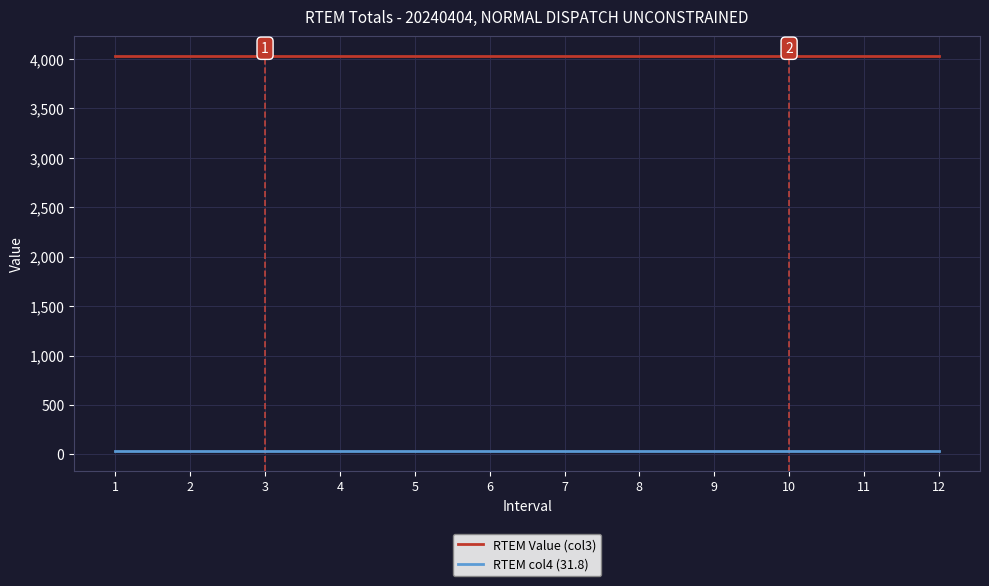

Reading left to right, what are all the values shown in this chart?

RTEM Value (col3): 4029.0	4029.0	4029.0	4029.0	4029.0	4029.0	4029.0	4029.0	4029.0	4029.0	4029.0	4029.0
RTEM col4 (31.8): 31.8	31.8	31.8	31.8	31.8	31.8	31.8	31.8	31.8	31.8	31.8	31.8